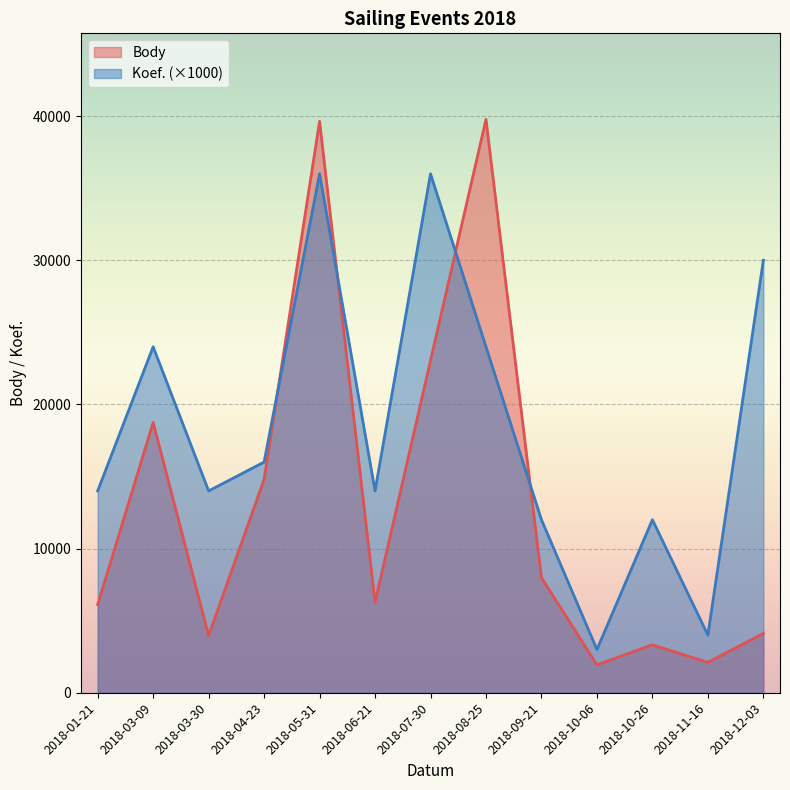

Rank the series by their maximum value, from highest to lowest.

Body, Koef. (×1000)